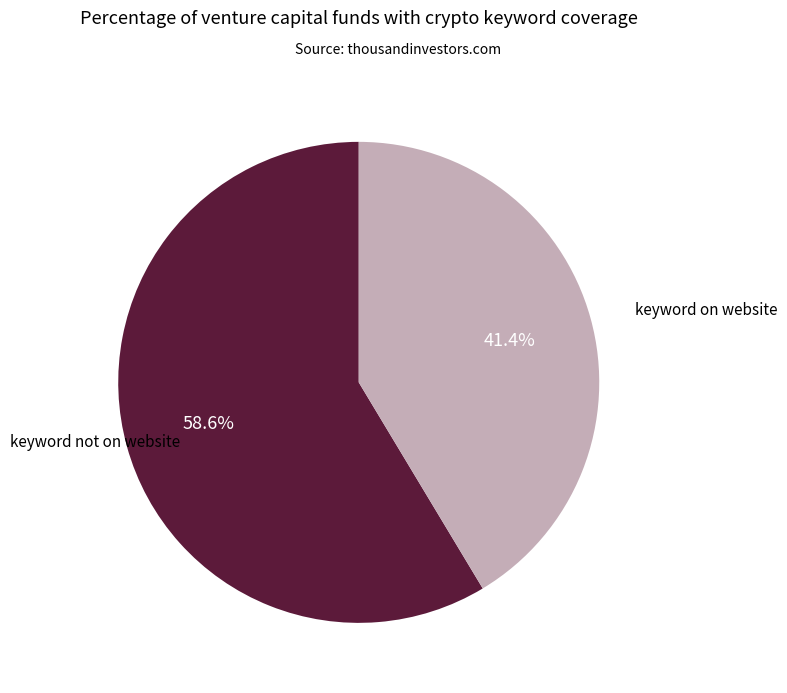

Is there a majority slice in this chart?

Yes